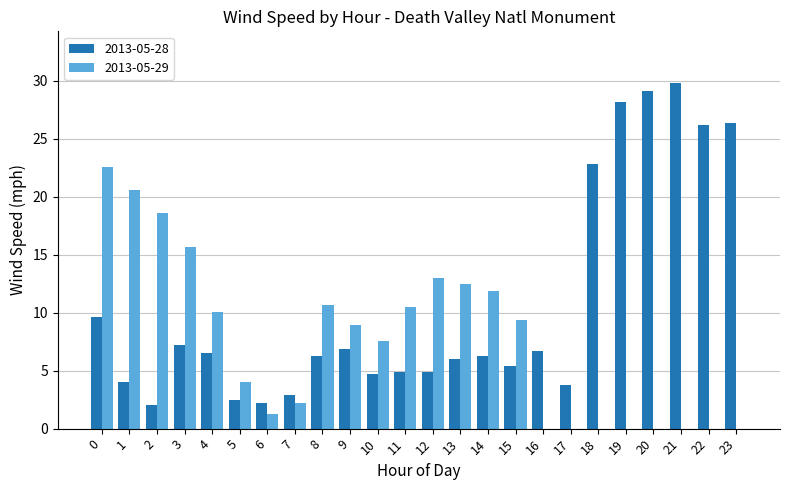

How many groups of bars are there?

24